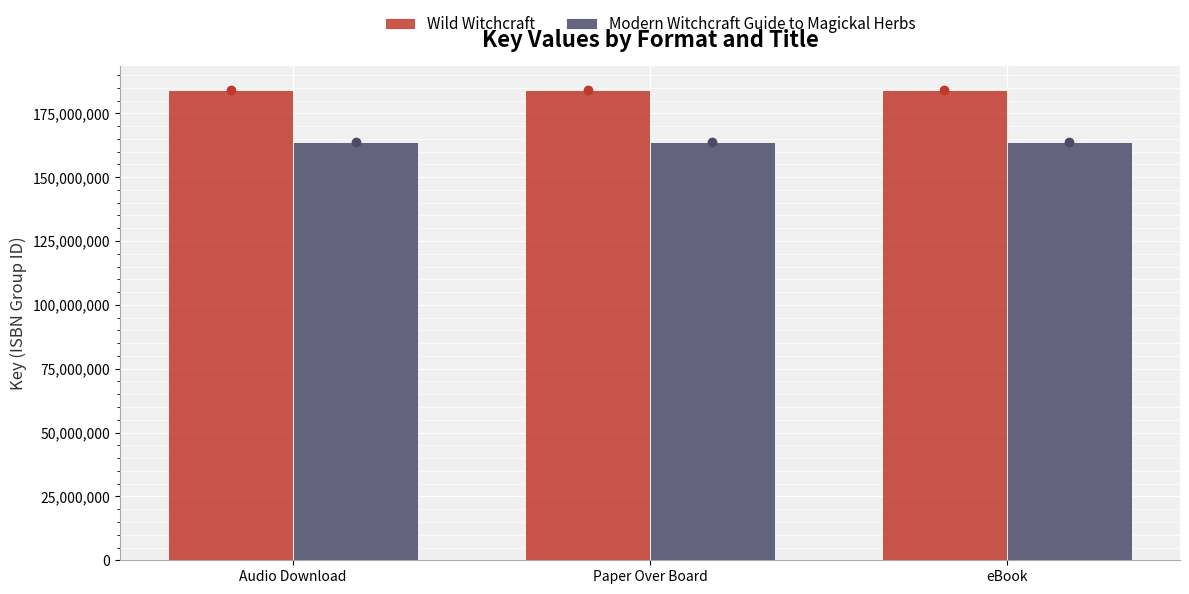

How many bars are there in each group?

2